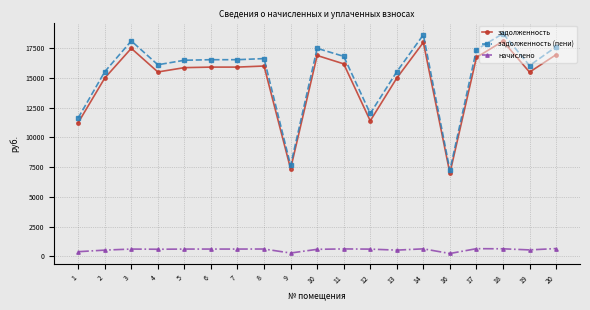

What is the sum of the задолженность values at 13 and 17?

31698.5